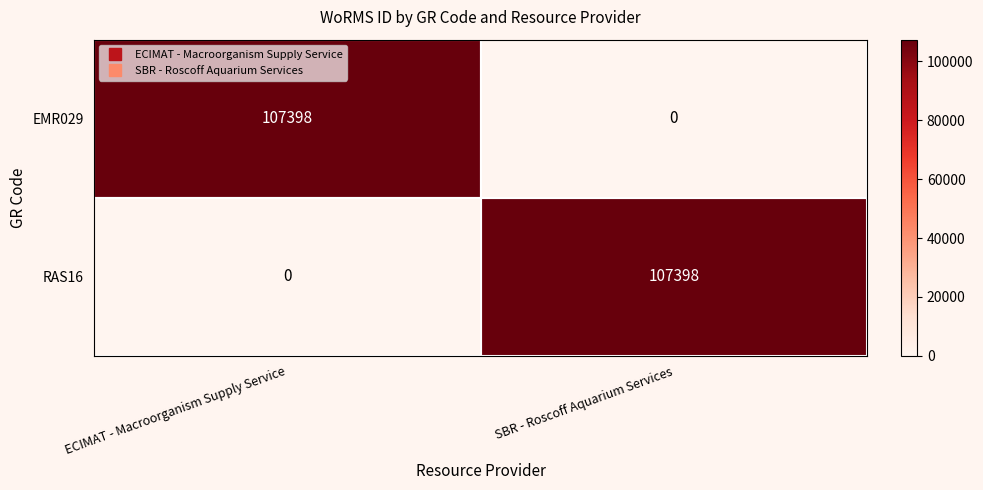

The RAS16 series shows 50700 at SBR - Roscoff Aquarium Services. True or false?

False